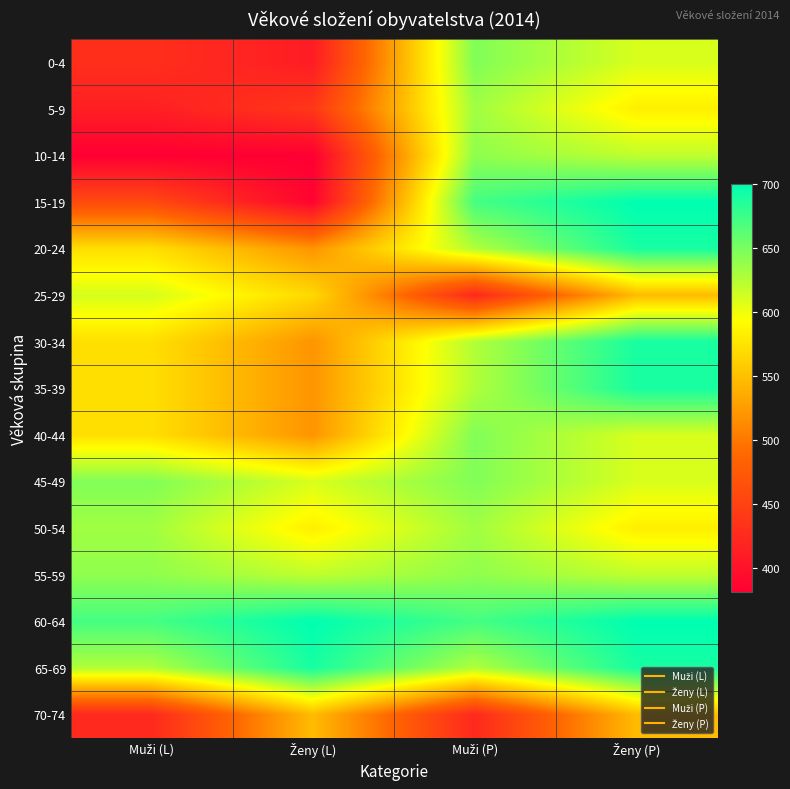

What is the difference between the highest and lowest values at Muži (P)?

247